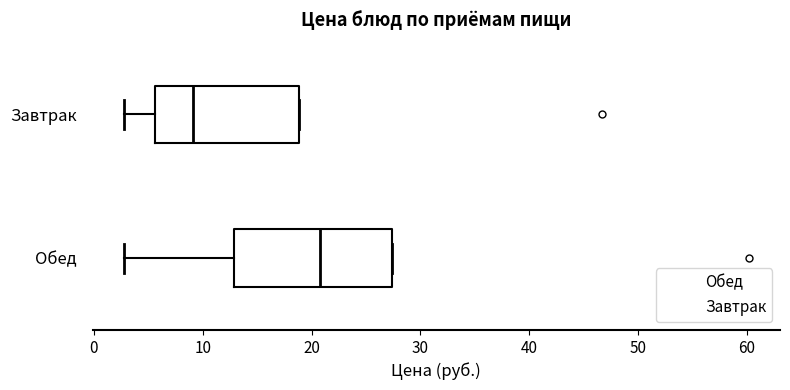

Which box is the widest, from its left edge to its right edge?

Обед